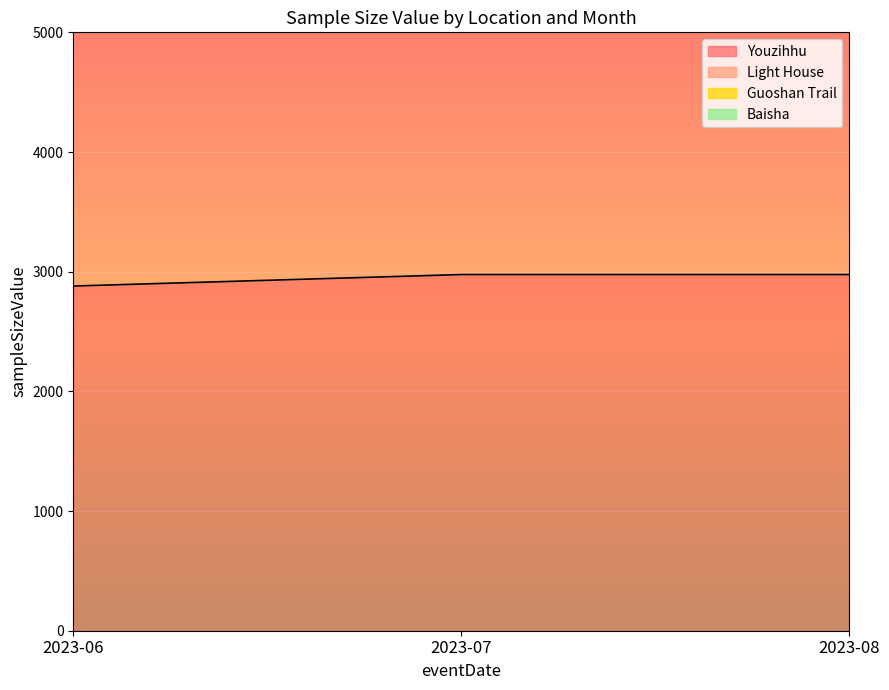

True or false: Youzihhu has a value of 2880 at 2023-06.

True